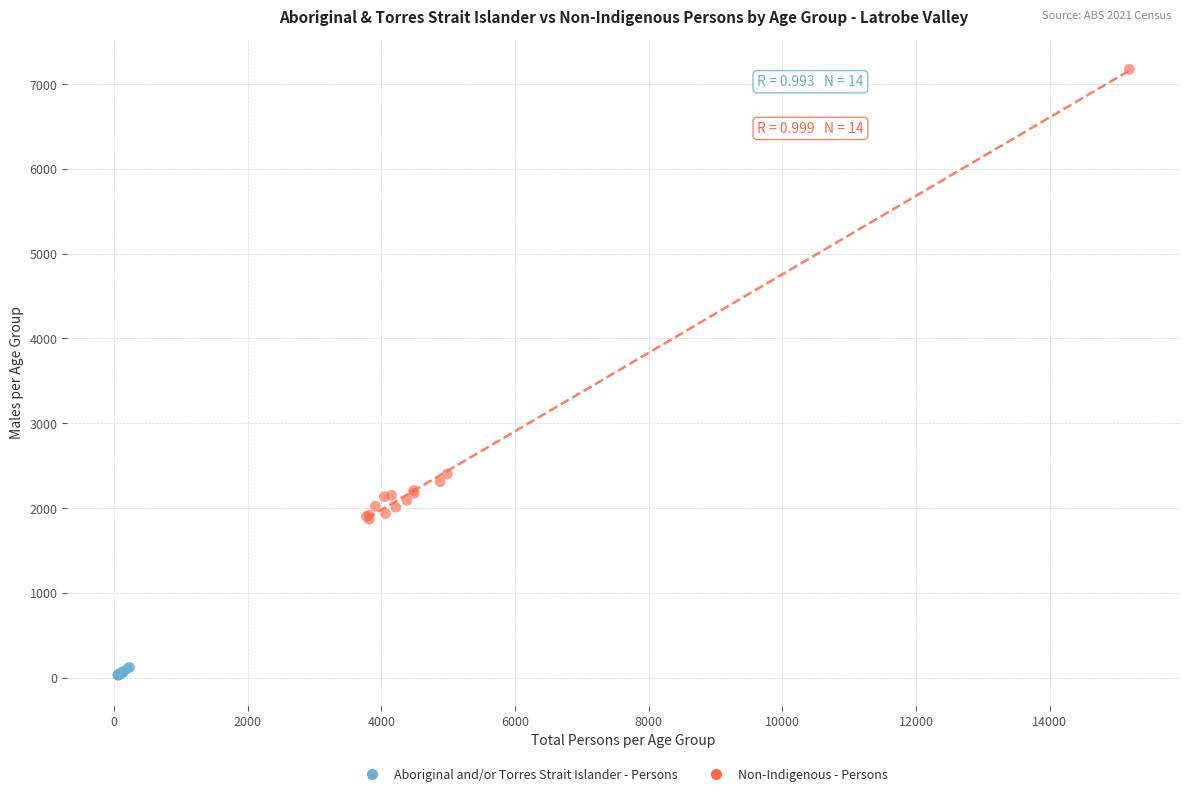

Which series has the largest Y range (max minus min)?

Non-Indigenous - Persons